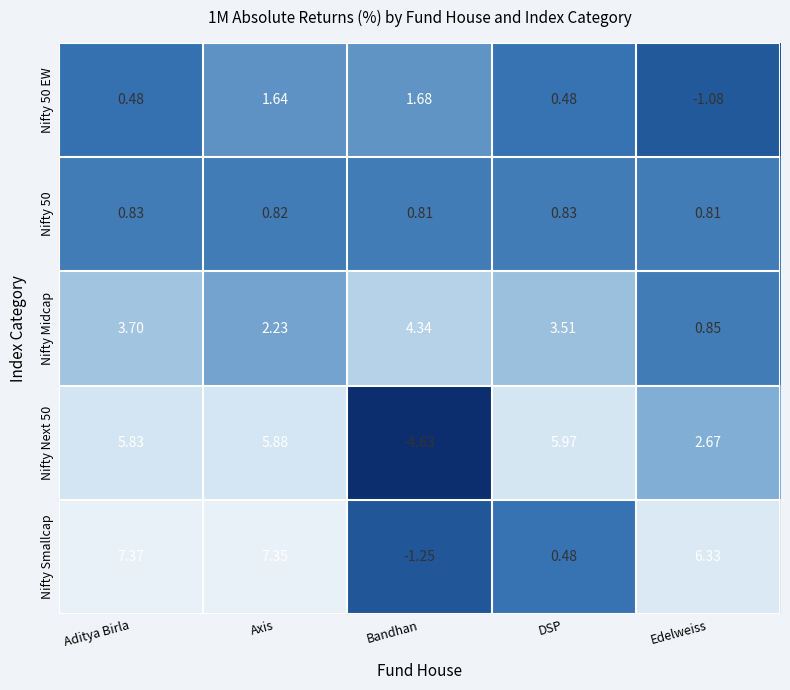

Which category has the lowest value in the Nifty Smallcap series?

Bandhan